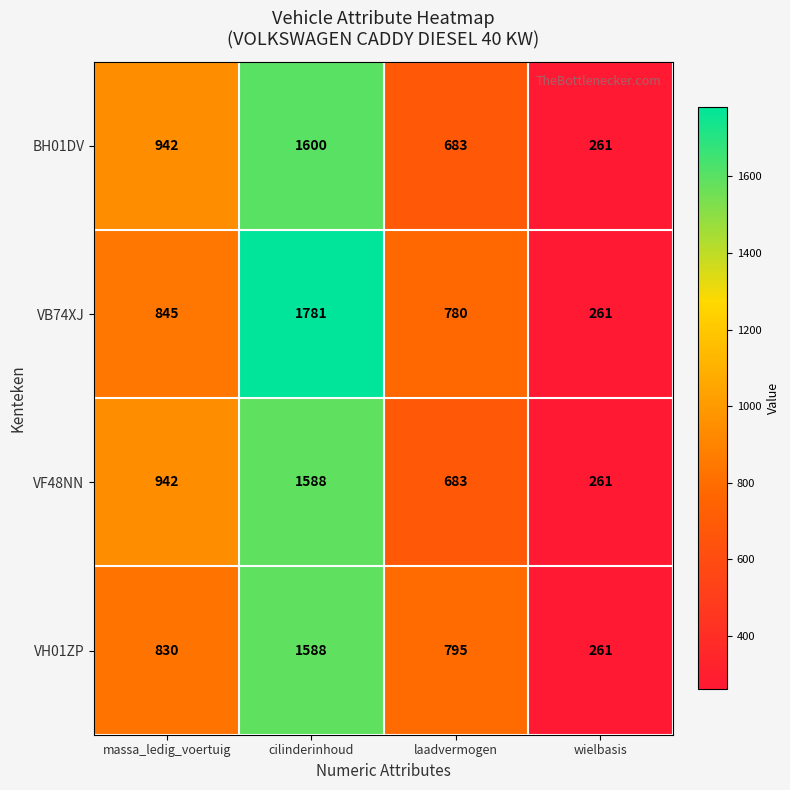

Read the VB74XJ value at laadvermogen, to the nearest 50.

800